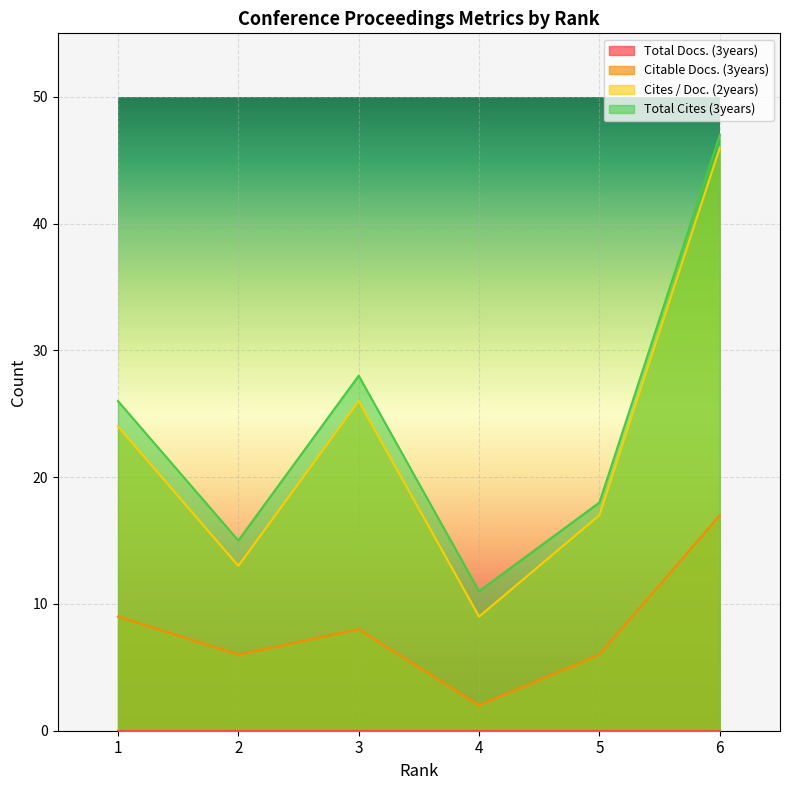

The Cites / Doc. (2years) series shows 13 at 2. True or false?

True